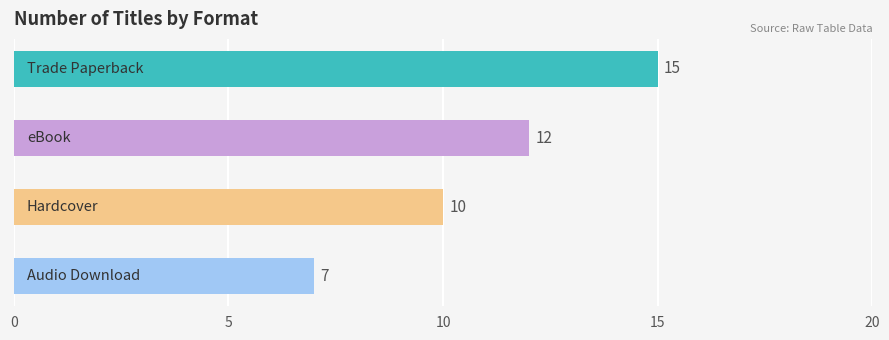

True or false: the data shows 7 at Audio Download.

True